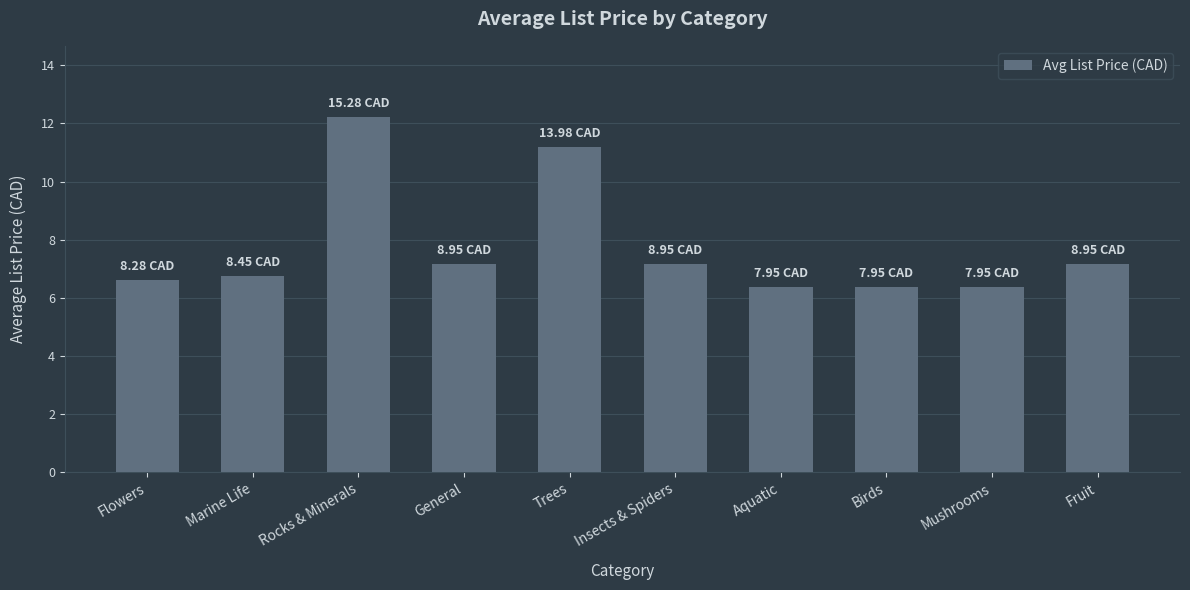

Reading left to right, transcribe all the data shown in this chart.

Flowers=8.3	Marine Life=8.4	Rocks & Minerals=15.3	General=8.9	Trees=14.0	Insects & Spiders=8.9	Aquatic=8.0	Birds=8.0	Mushrooms=8.0	Fruit=8.9